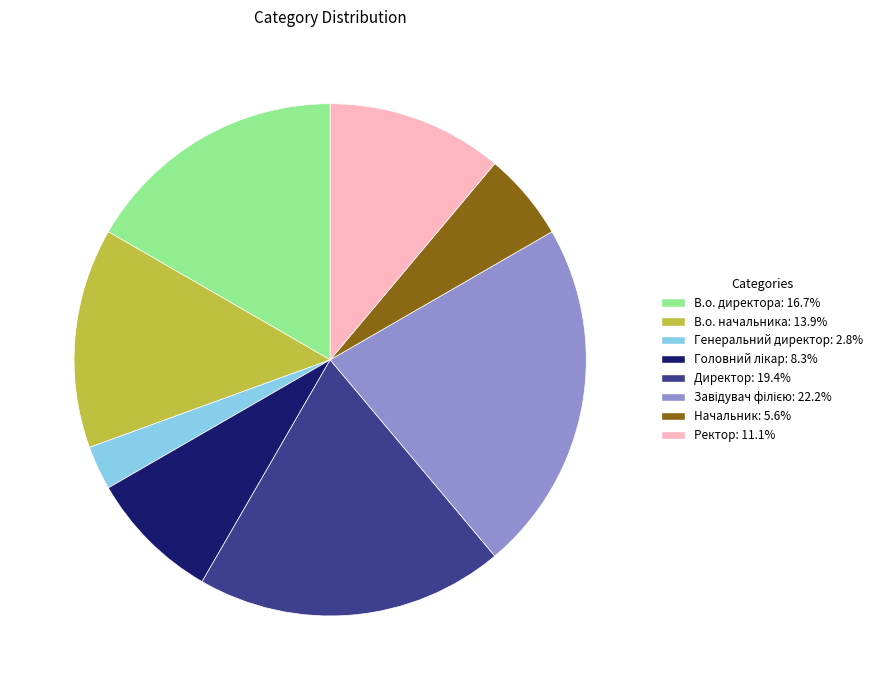

Does В.о. директора account for over 50% of the chart?

No